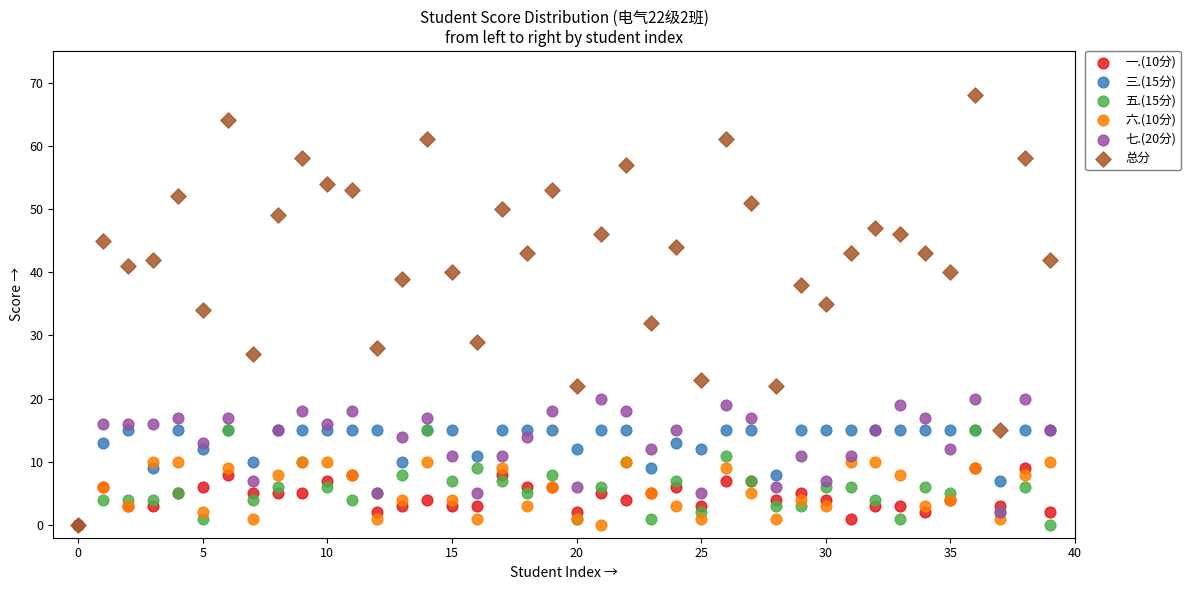

What are all the series names shown in the legend?

一.(10分), 三.(15分), 五.(15分), 六.(10分), 七.(20分), 总分